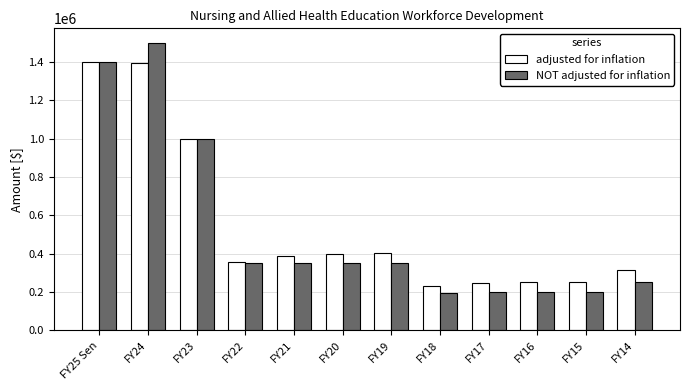

What is the spread (max minus min) of values at FY23?

4625